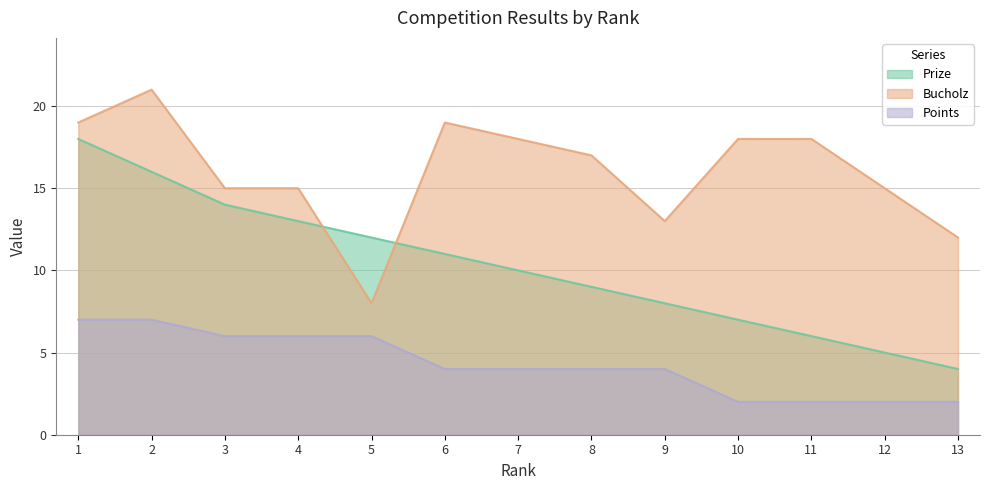

Reading left to right, list all the values displayed in this chart.

Prize: 1=18	2=16	3=14	4=13	5=12	6=11	7=10	8=9	9=8	10=7	11=6	12=5	13=4
Bucholz: 1=19	2=21	3=15	4=15	5=8	6=19	7=18	8=17	9=13	10=18	11=18	12=15	13=12
Points: 1=7	2=7	3=6	4=6	5=6	6=4	7=4	8=4	9=4	10=2	11=2	12=2	13=2